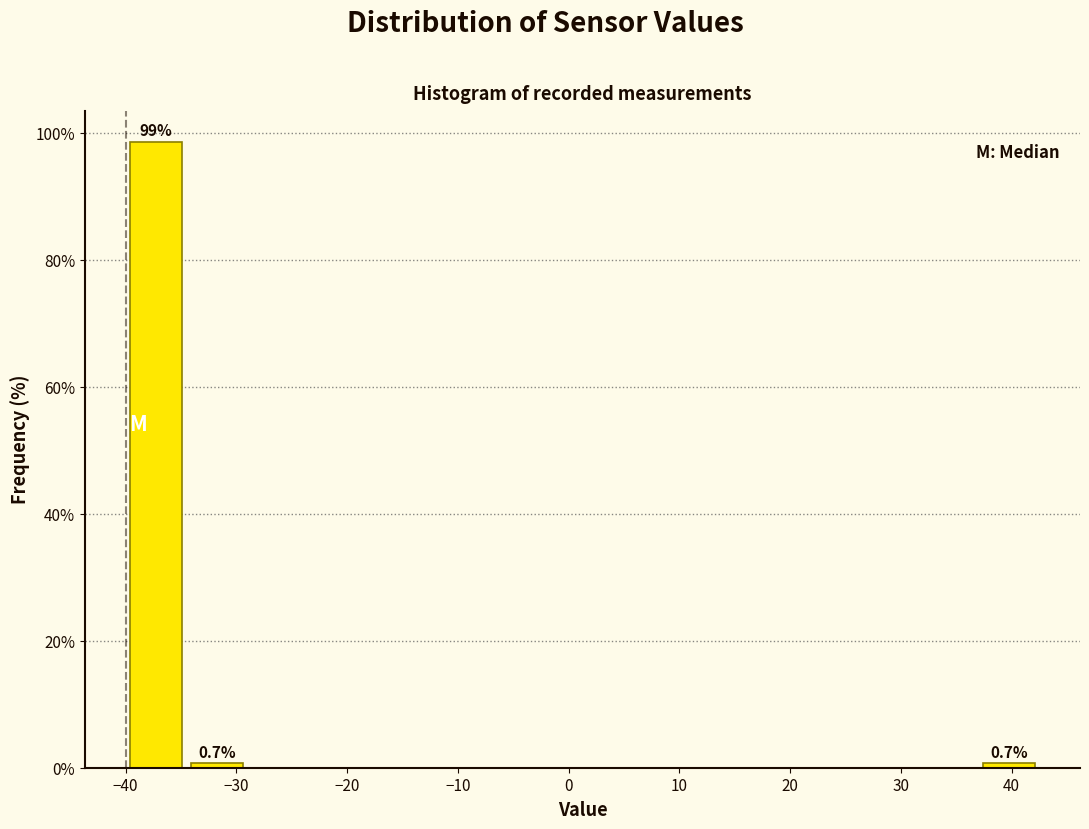

Over which range of the x-axis is the bar tallest?

-40.0 to -34.5